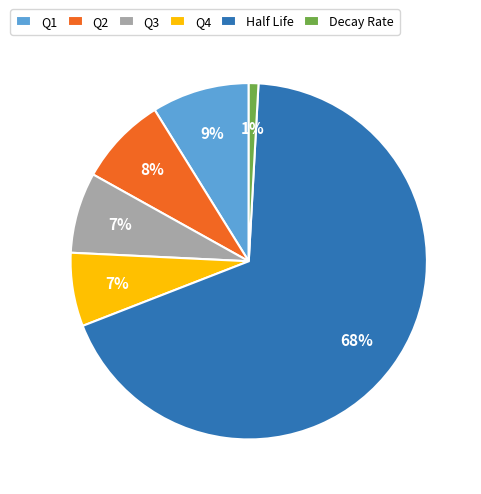

Do Q3 and Decay Rate together represent more than half of the pie?

No